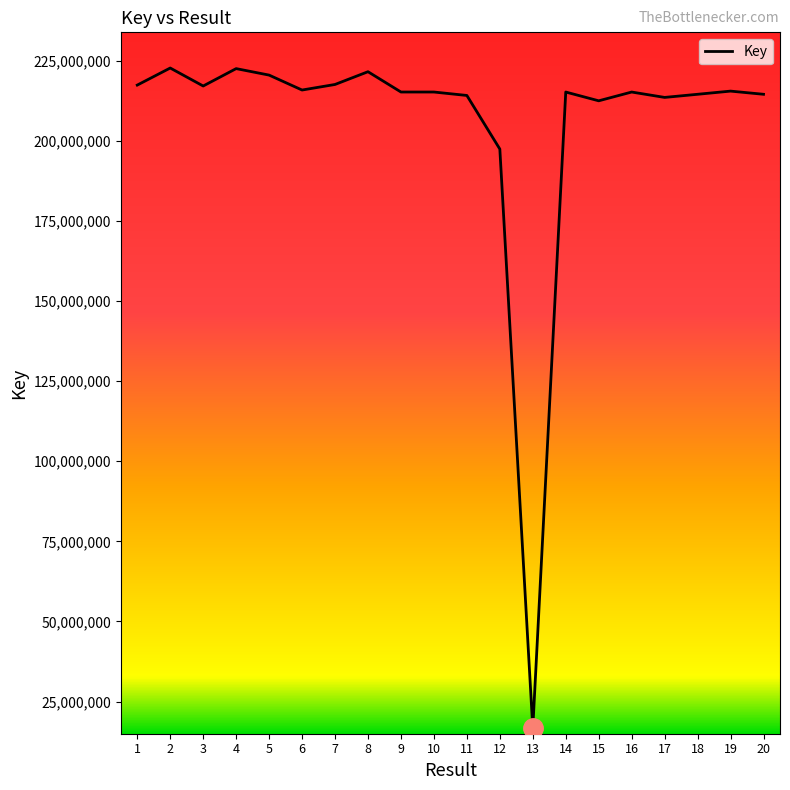

Which has a higher value, 19 or 15?

19